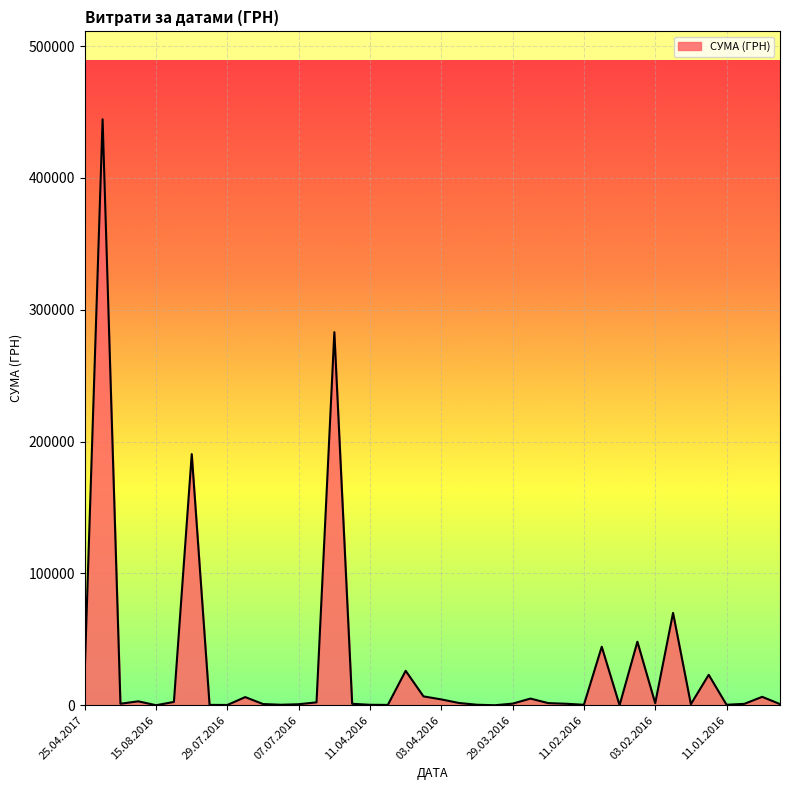

What is the difference between the maximum and minimum values?

444503.1